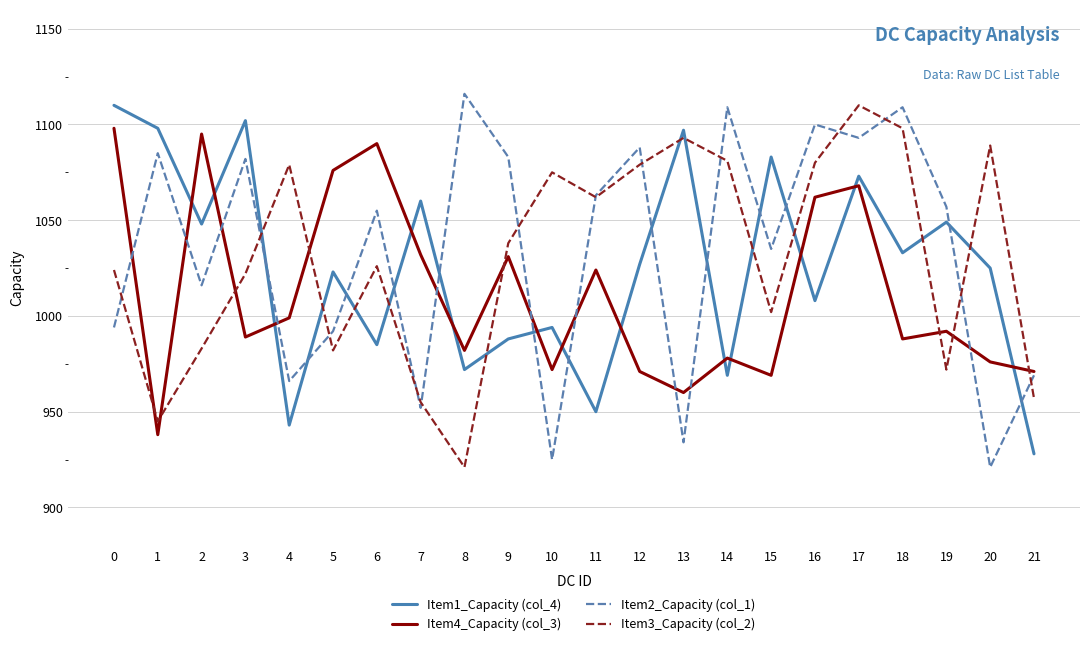

How many interior local valleys does the Item1_Capacity (col_4) series have?

8